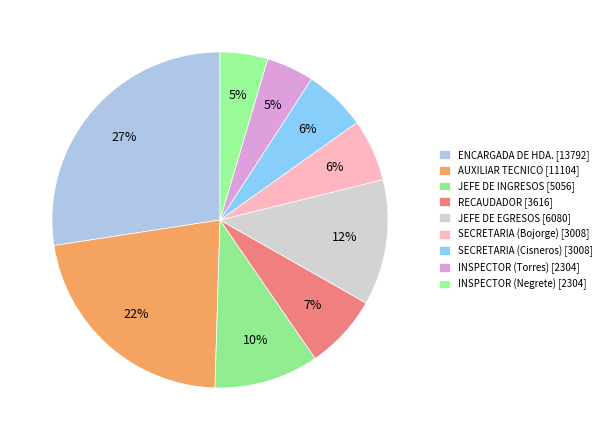

Count the number of slices in the pie.

9